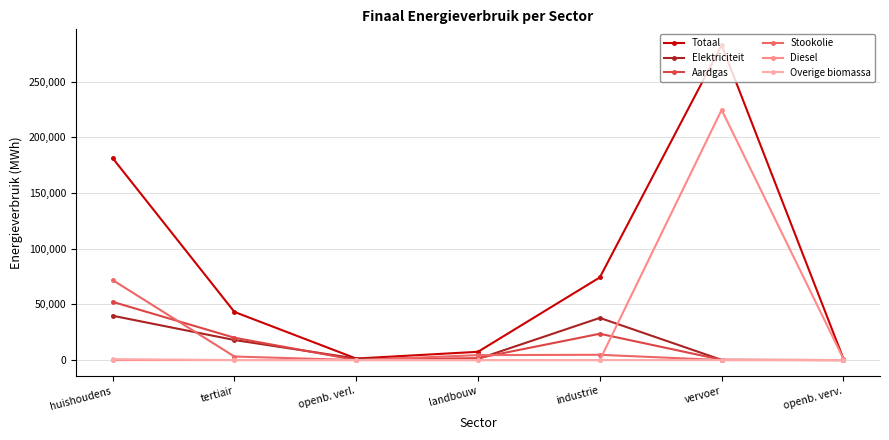

At how many categories does at least one series exceed 198706?

1